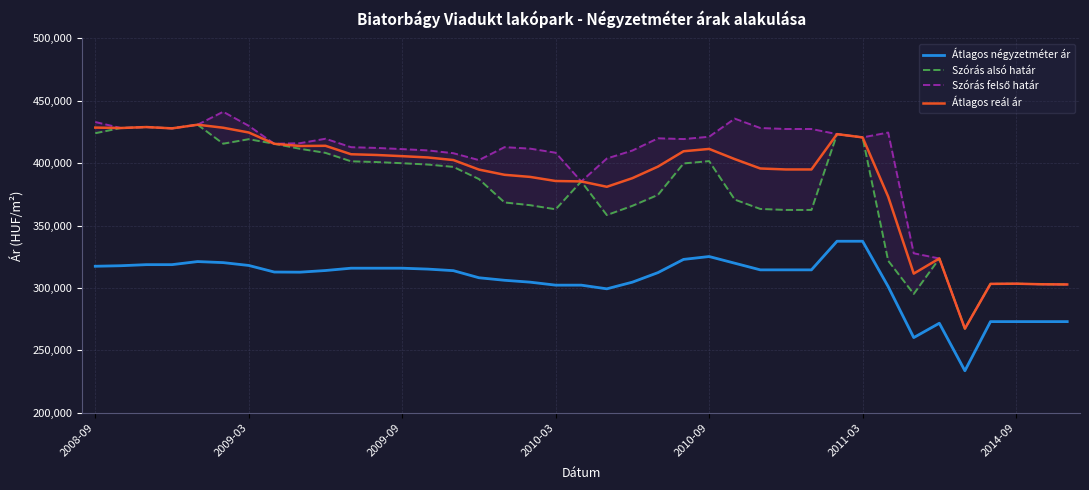

Which category has the highest value in the Átlagos négyzetméter ár series?

29